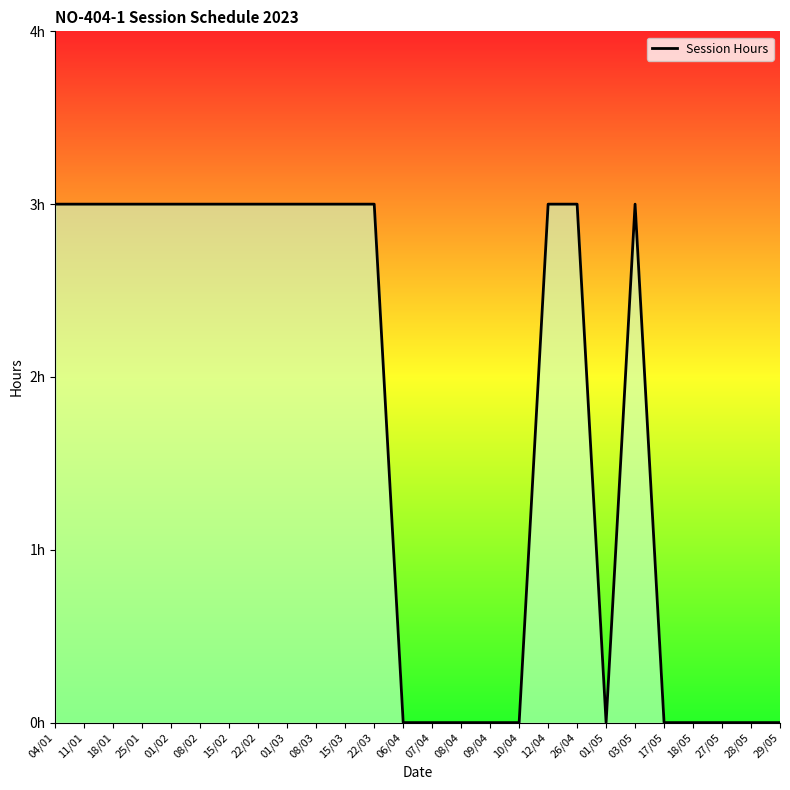

The value at 28/05 is 2. True or false?

False